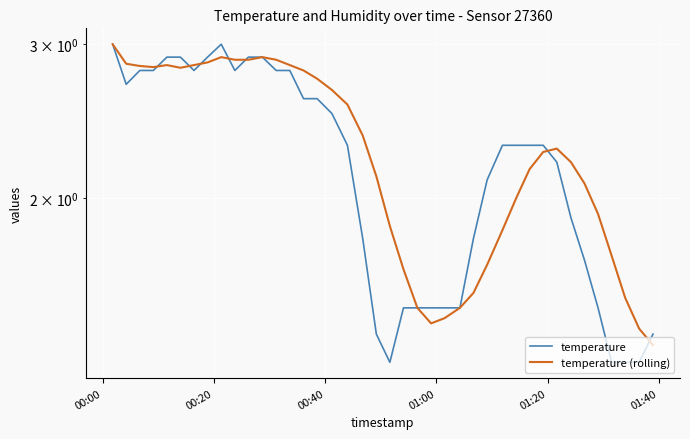

Which series has the largest total across all categories?

temperature (rolling)